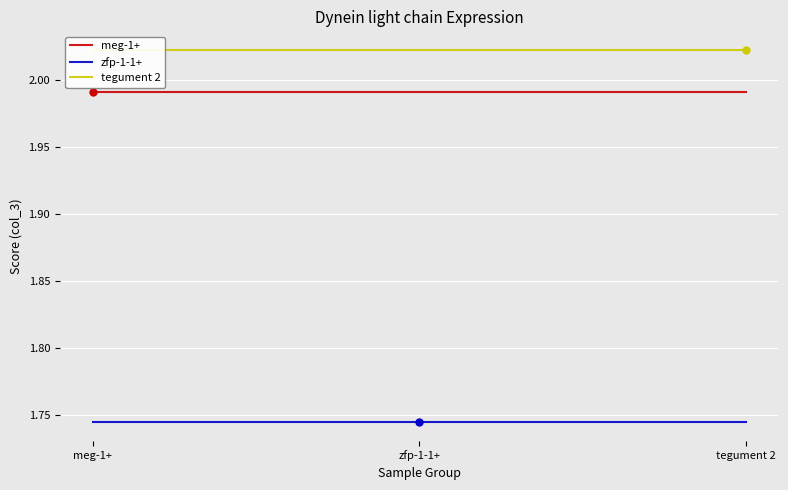

Is it true that zfp-1-1+ equals 1.7 at meg-1+?

True